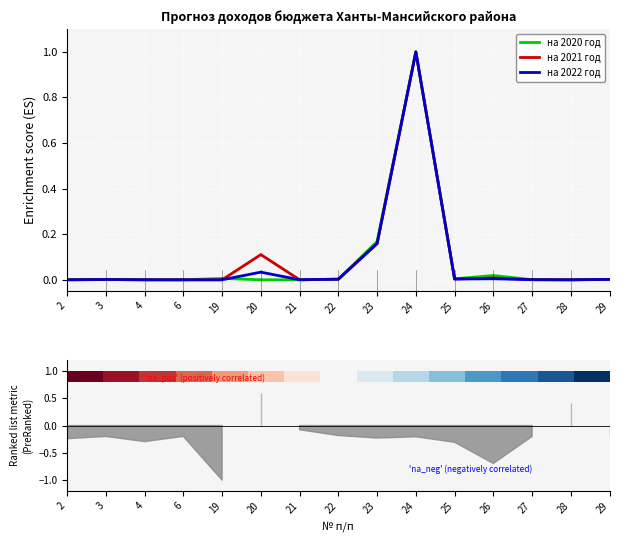

After their last crossing, which series has the higher values: на 2021 год or на 2022 год?

на 2022 год